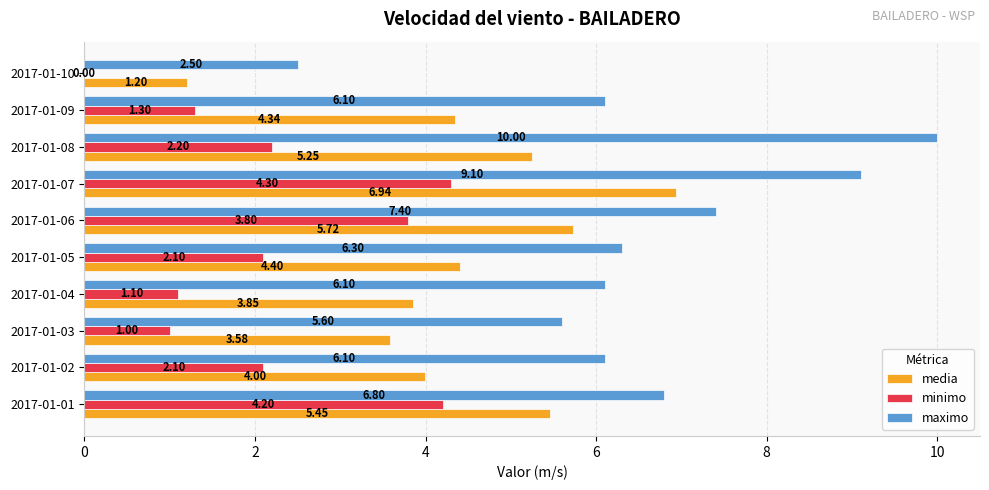

What is the total value across all series at 2017-01-10?

3.7